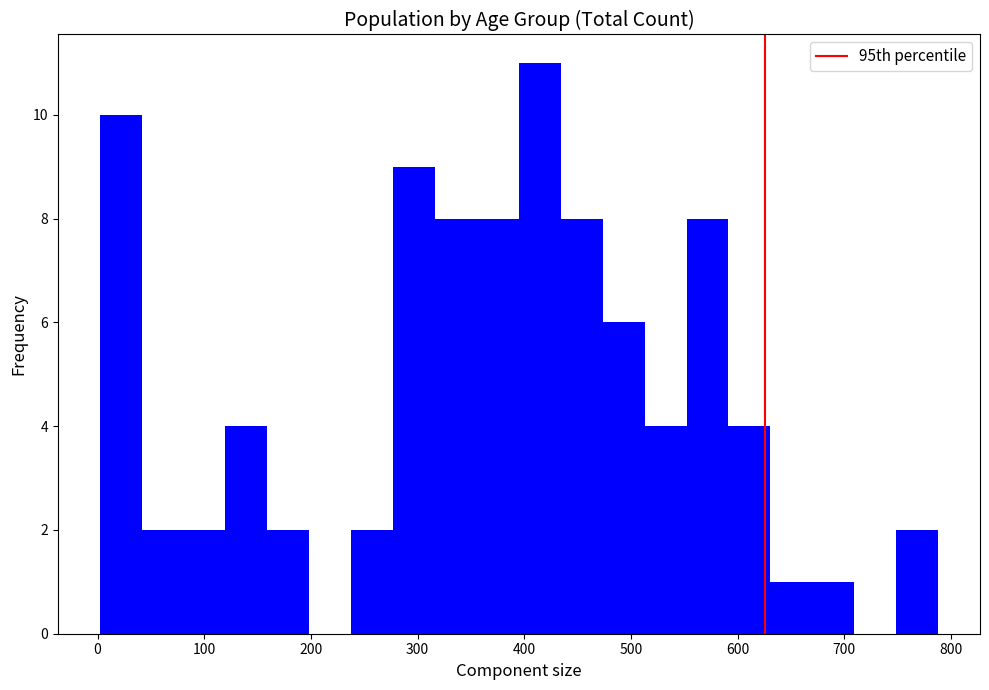

Around what value on the x-axis is the tallest bar? Give the approximate position of its centre, as read against the axis.

410